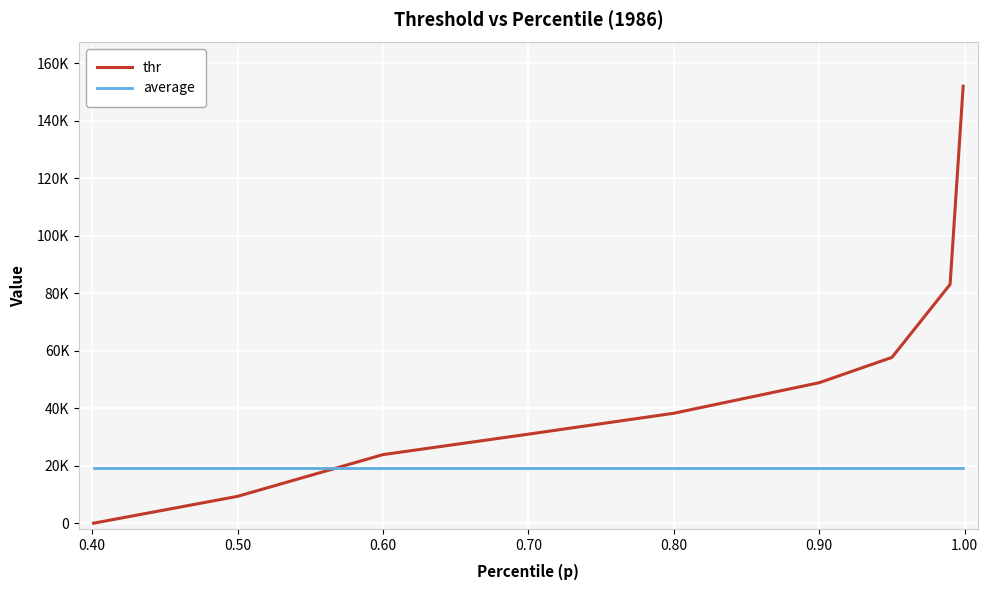

Does the chart display data point markers on the line(s)?

No